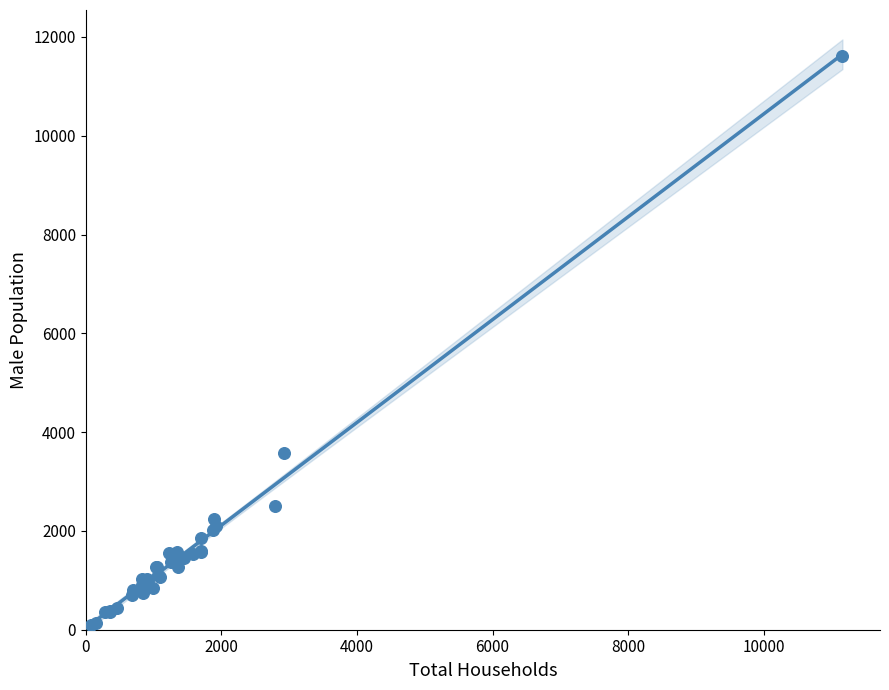

What Y value in the scatter plot is closest to 5860?

3580